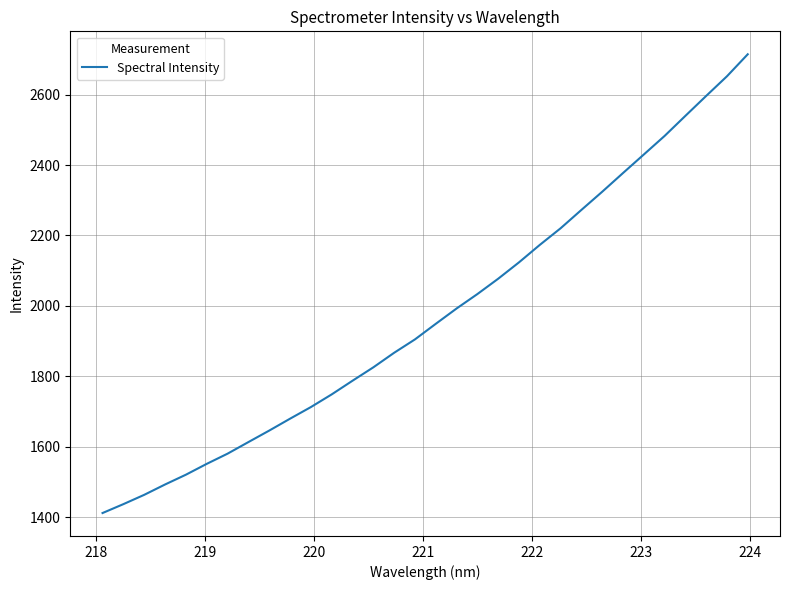

What is the smallest value displayed?

1411.9